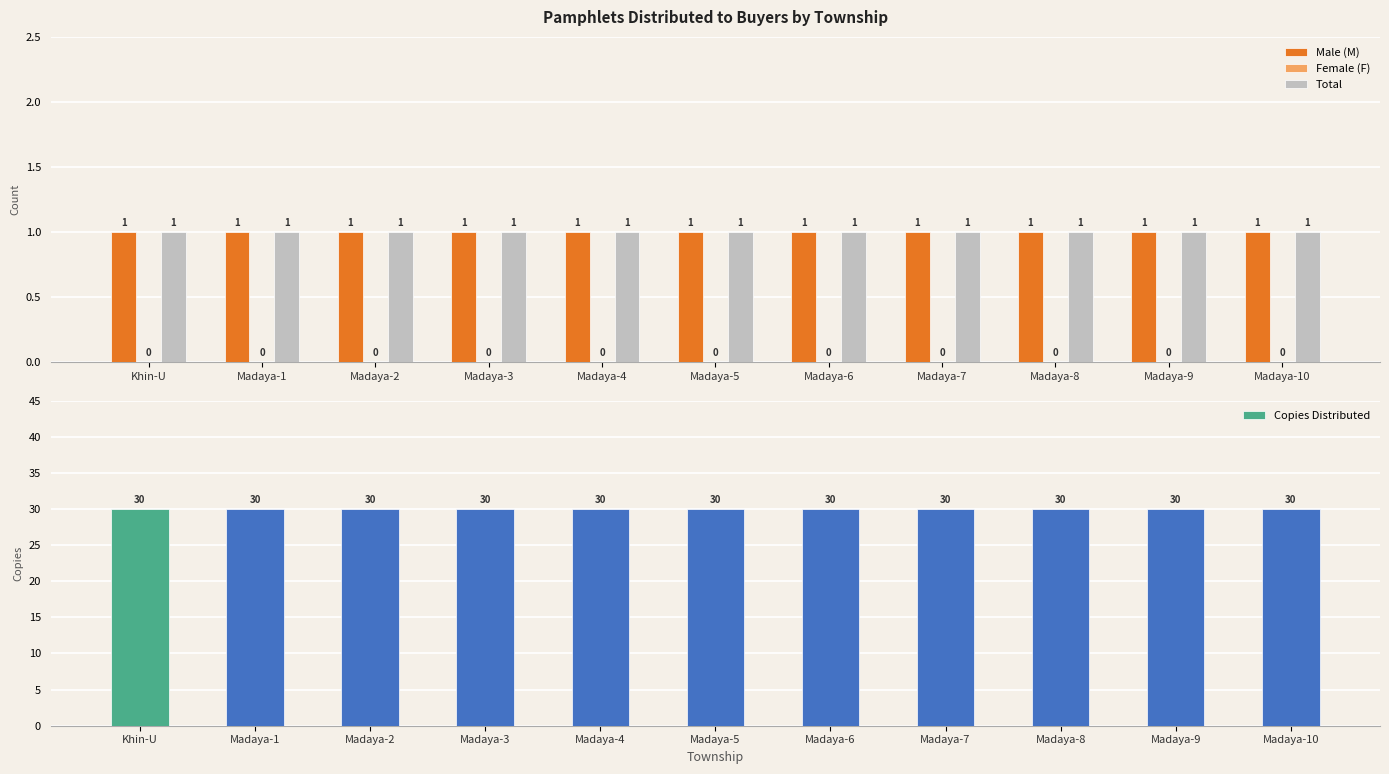

What is the maximum value for Total?

1